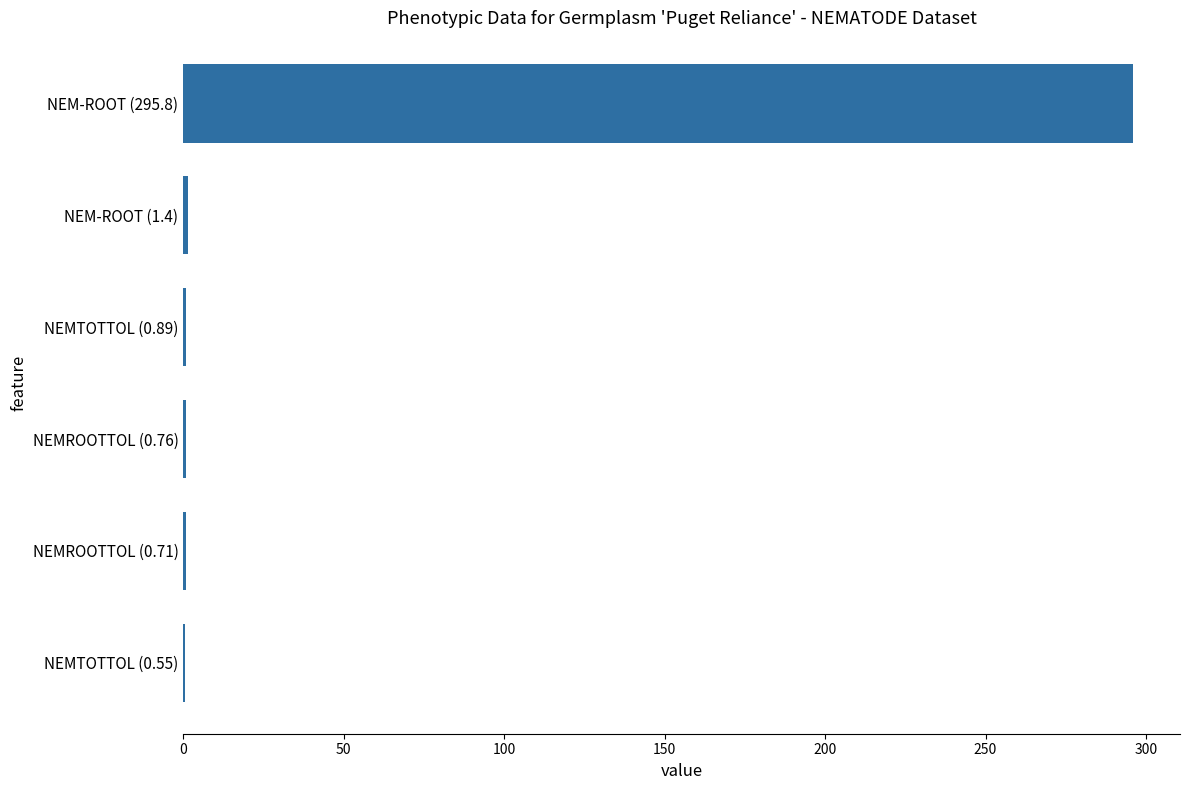

Which label corresponds to the largest value in the chart?

NEM-ROOT (295.8)